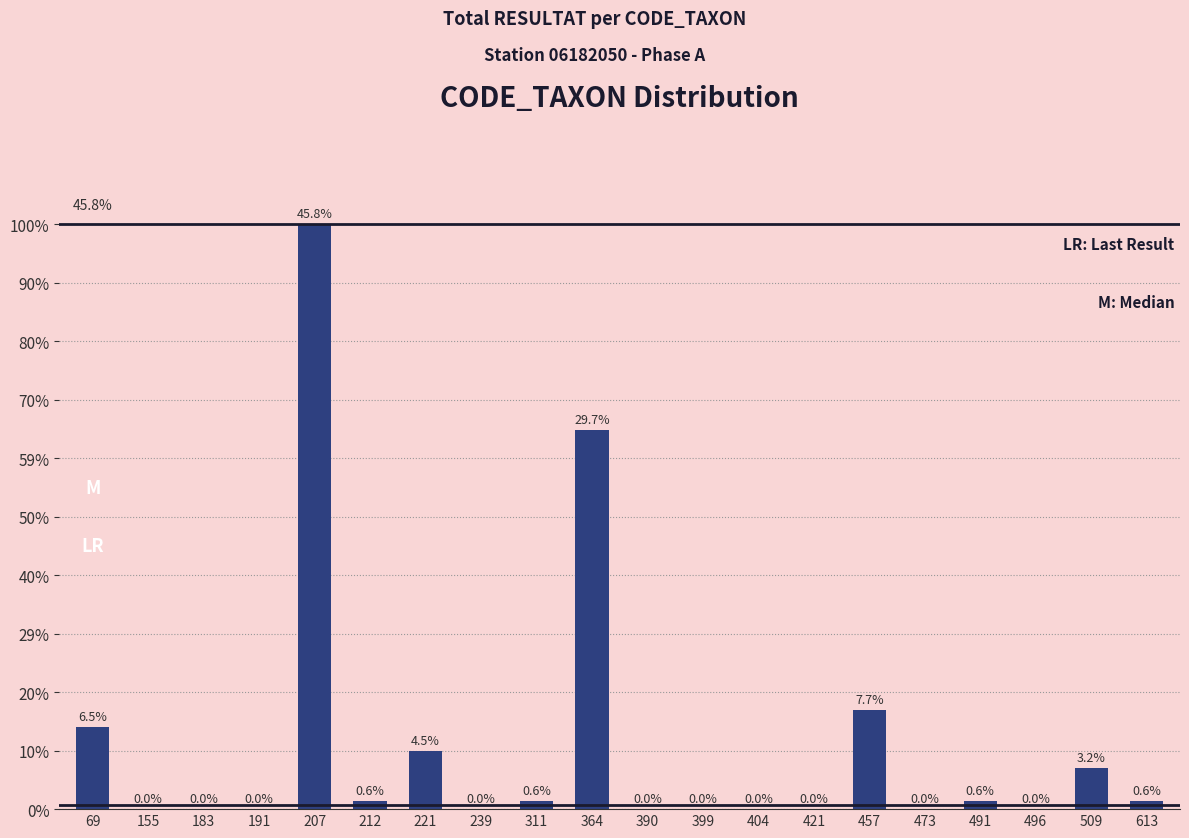

Where does the data first go above 1?

69